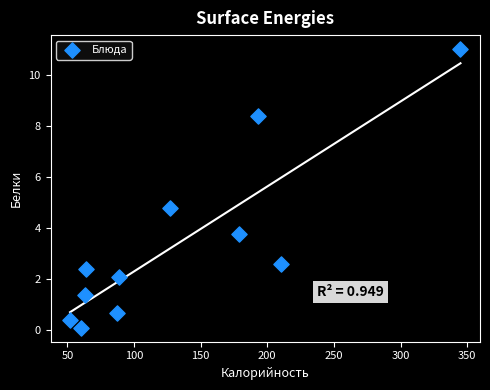

What Y value in the scatter plot is closest to 5?

4.8